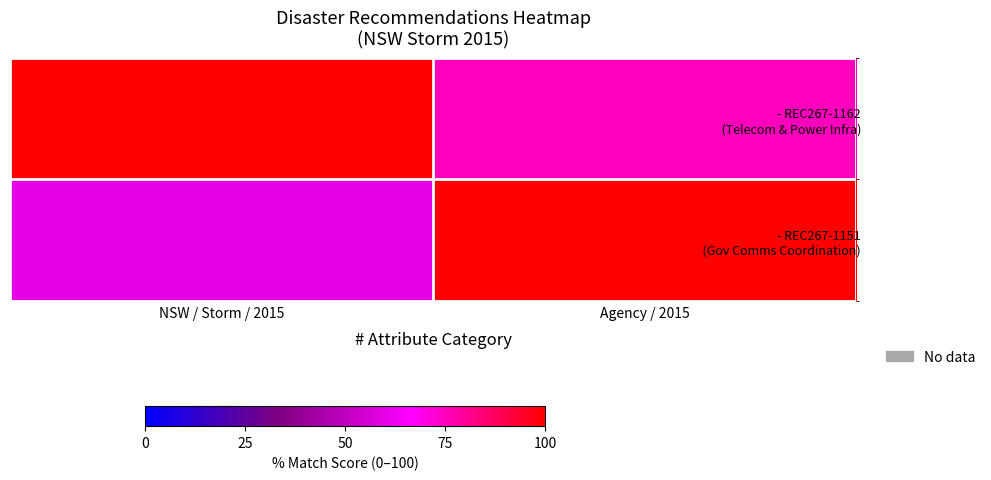

Which series has the largest total across all categories?

- REC267-1162 (Telecom & Power Infra)